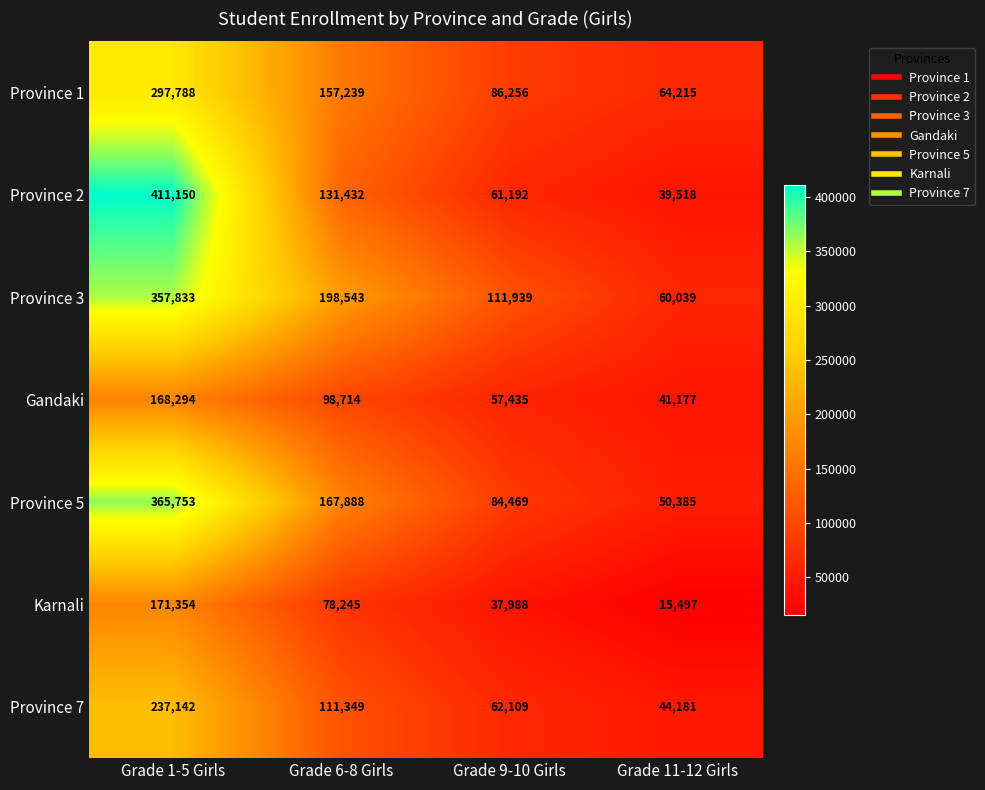

Is the value of Province 5 at Grade 11-12 Girls greater than the value of Gandaki at Grade 6-8 Girls?

No